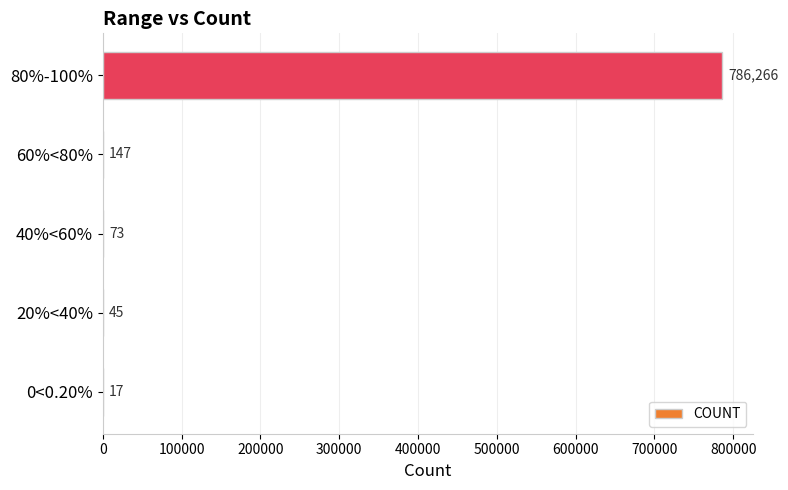

Reading bottom to top, extract all data points from this chart.

0<0.20%=17	20%<40%=45	40%<60%=73	60%<80%=147	80%-100%=786266